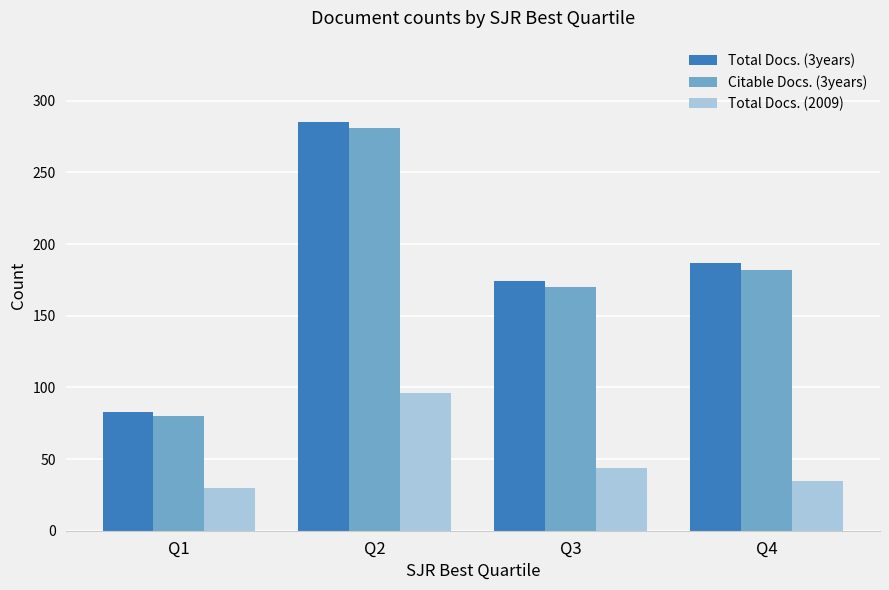

At which category is the sum across all series the highest?

Q2